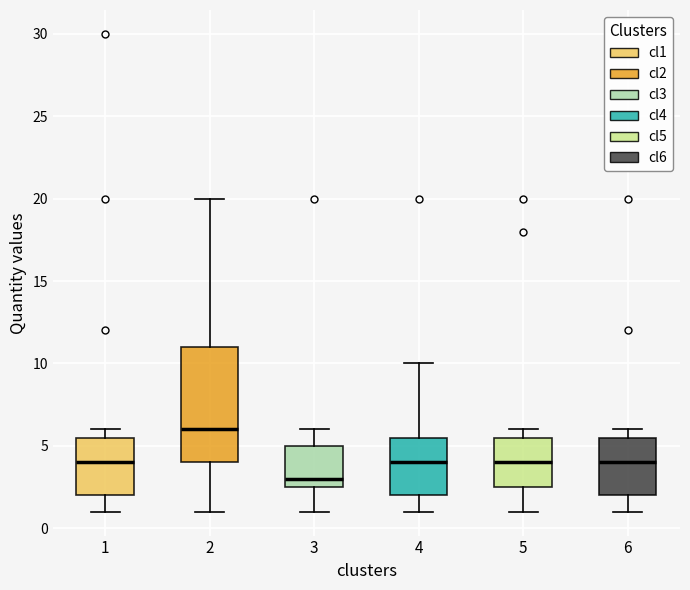

Which box is the tallest, from its lower edge to its upper edge?

2